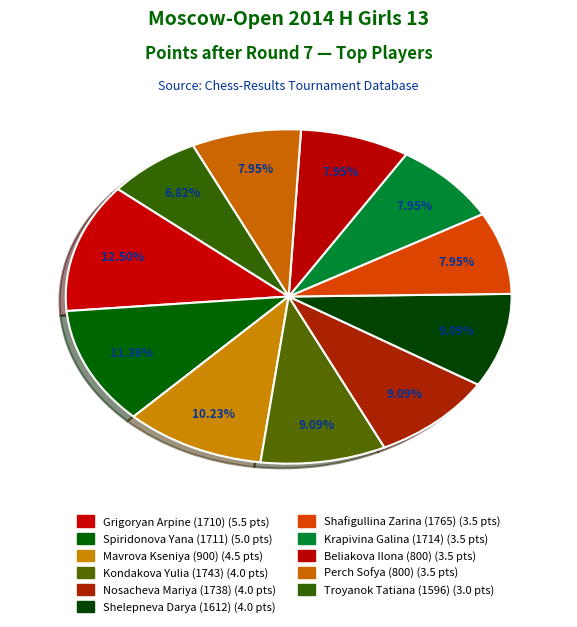

What is the largest slice in the pie chart?

Grigoryan Arpine (1710)